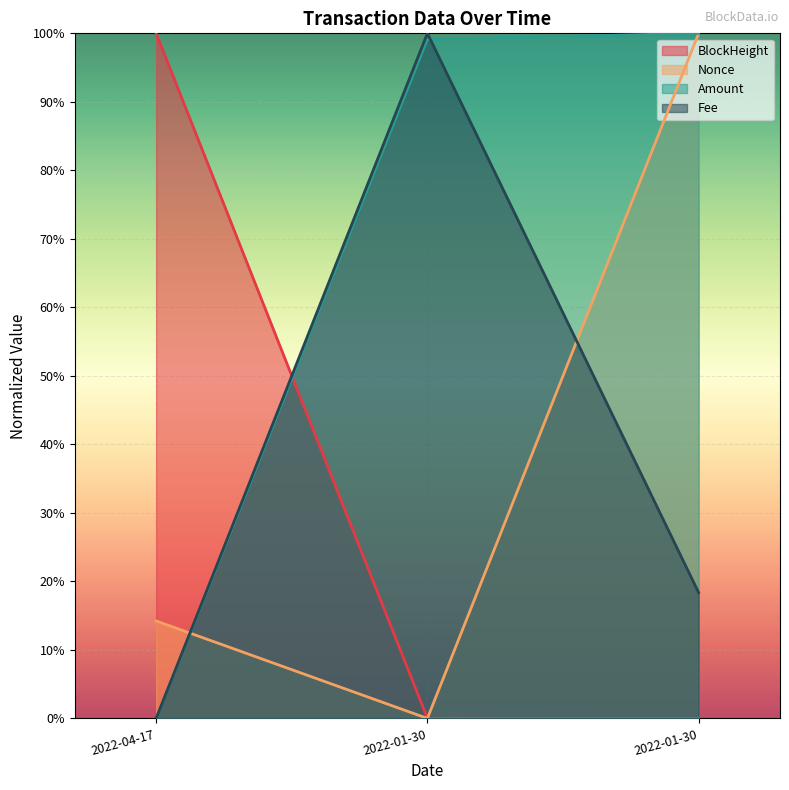

Which has a higher value, 2022-01-30 or 2022-01-30?

2022-01-30